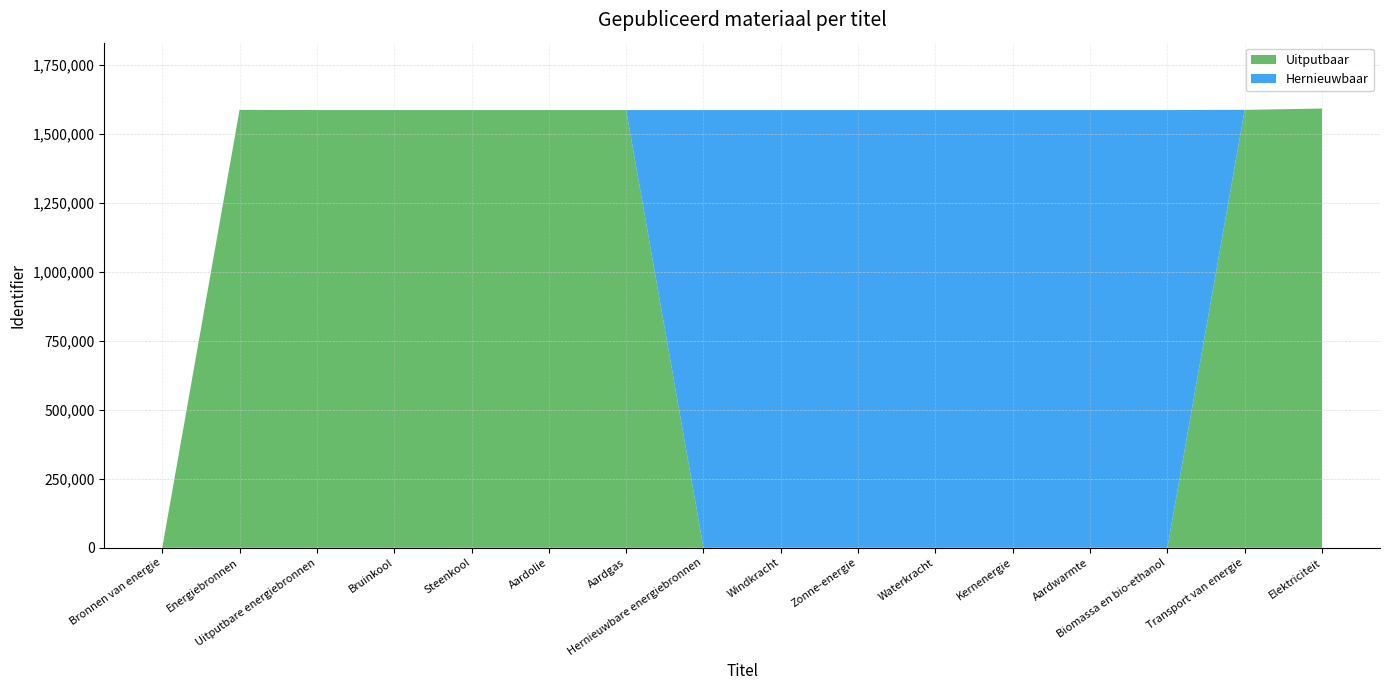

Reading left to right, extract all data points from this chart.

Uitputbaar: 0	1587168	1586413	1586415	1586416	1586417	1586418	0	0	0	0	0	0	0	1587160	1591900
Hernieuwbaar: 0	0	0	0	0	0	0	1586414	1586419	1586420	1586421	1586422	1586423	1586424	0	0